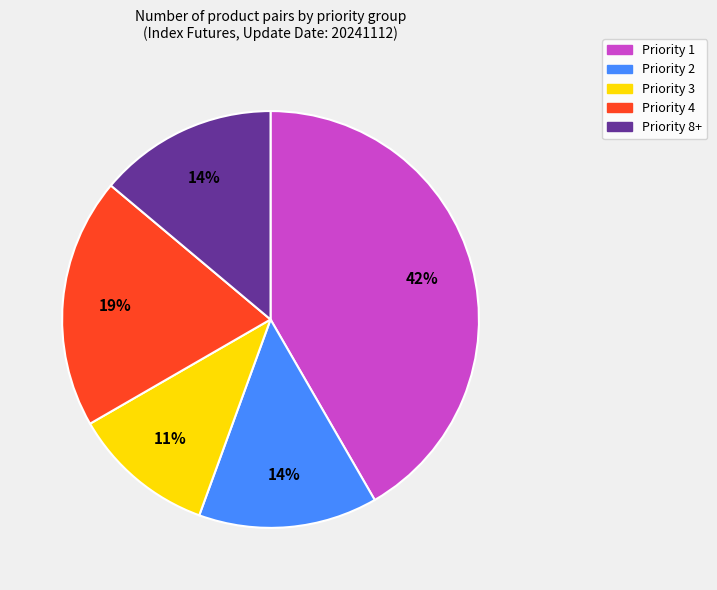

To the nearest percent, what is the combined percentage of Priority 4 and Priority 1?

61%